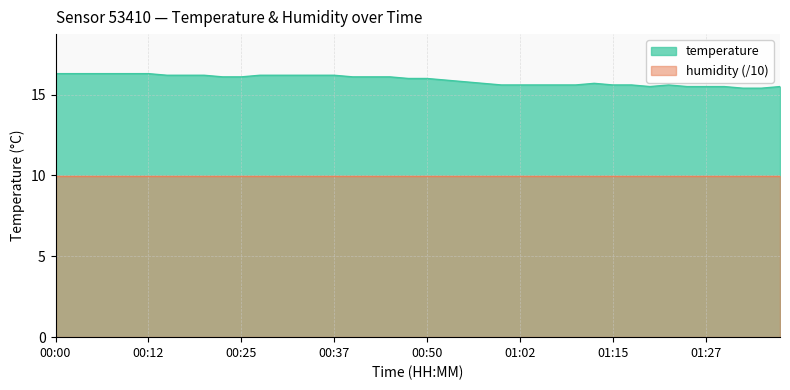

What is the change in value from 00:35 to 01:12?

-0.5